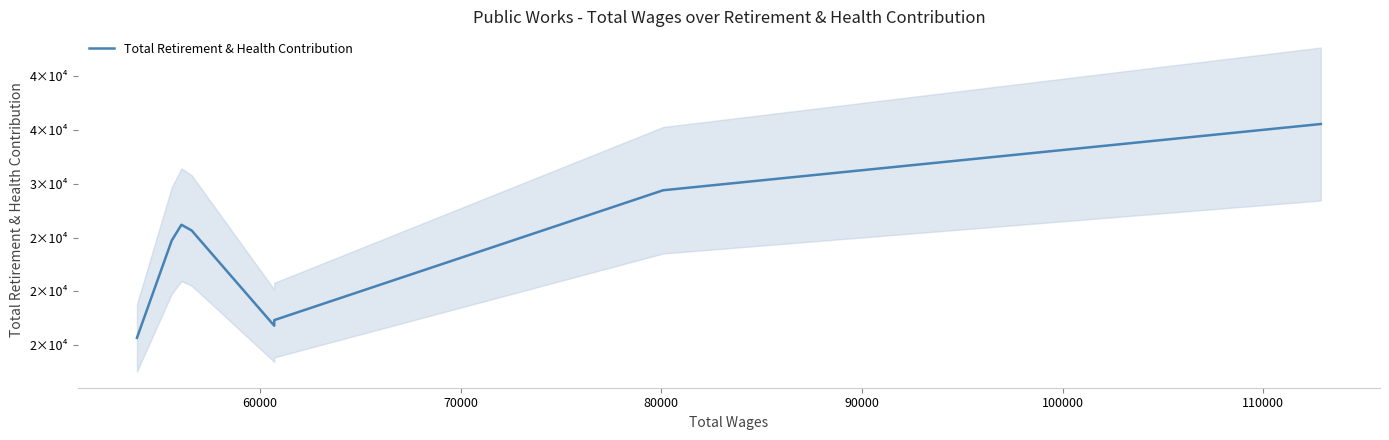

What is the greatest value displayed?

35567